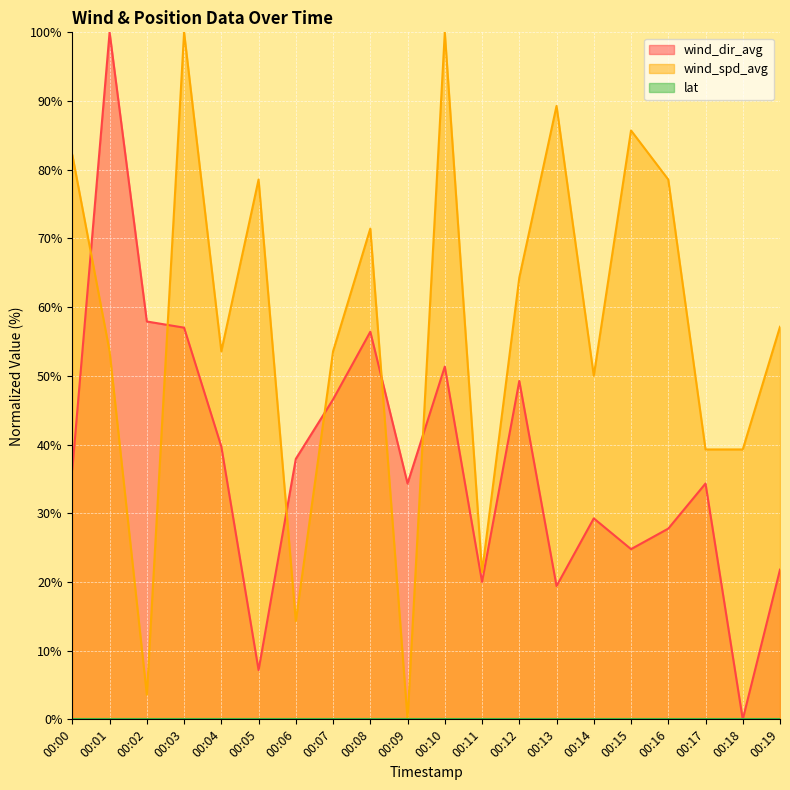

What is the difference between the wind_dir_avg values at 00:14 and 00:17?

5.1